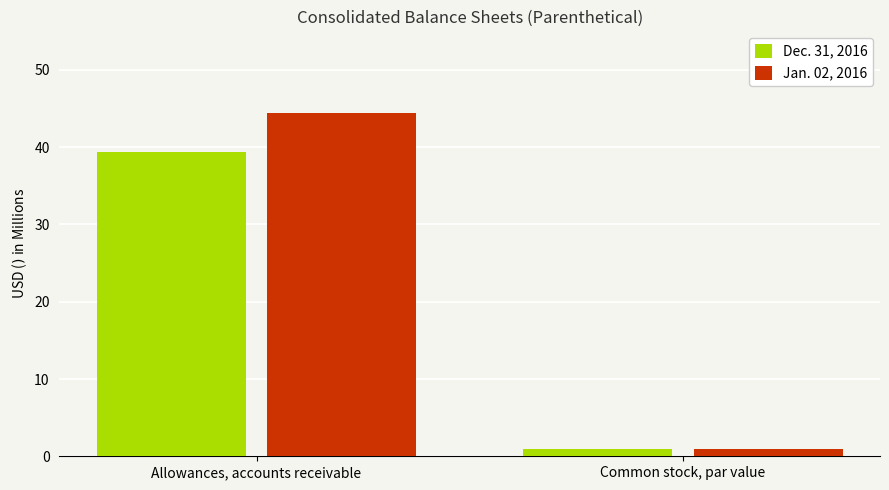

What is the smallest value displayed?

1.0